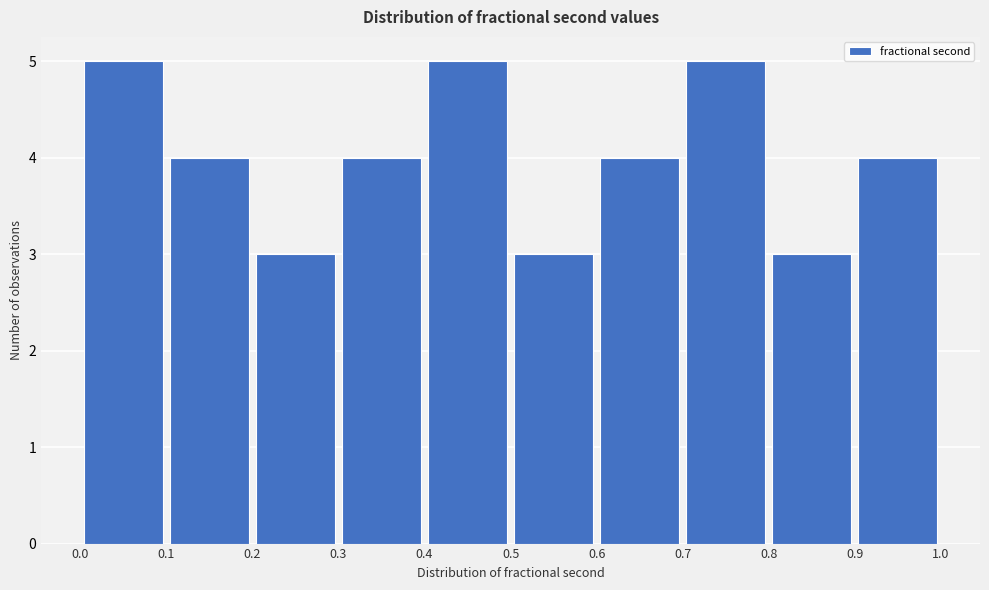

Reading left to right, transcribe this chart: for each bar, give the range it covers on the x-axis and its height. The values are not printed on the chart, so give them approximately, as read against the axis.

0.0 to 0.1: 5
0.1 to 0.2: 4
0.2 to 0.3: 3
0.3 to 0.4: 4
0.4 to 0.5: 5
0.5 to 0.6: 3
0.6 to 0.7: 4
0.7 to 0.8: 5
0.8 to 0.9: 3
0.9 to 1.0: 4